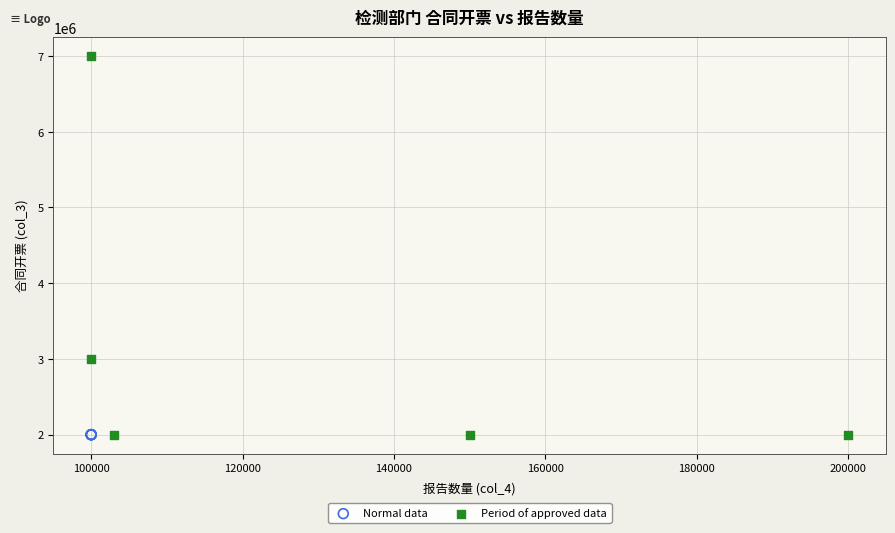

Which series reaches the maximum Y coordinate?

Period of approved data